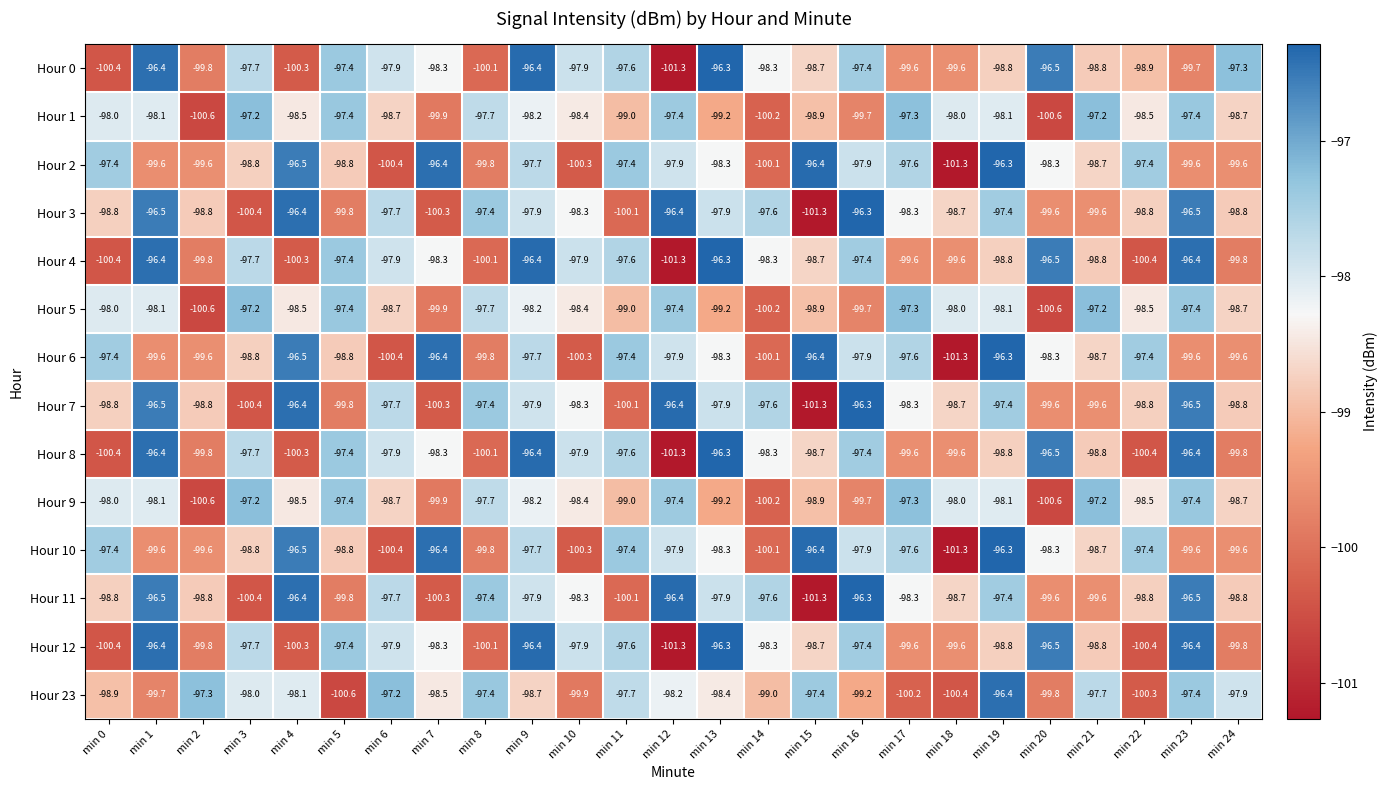

What is the approximate value of Hour 4 at min 14?

-98.3